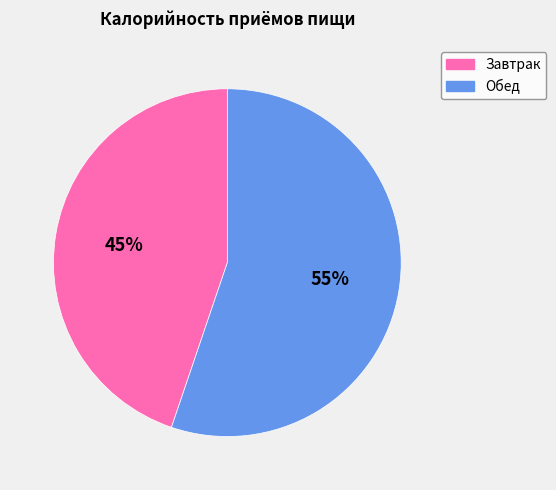

True or false: Обед accounts for 55% of the total.

True